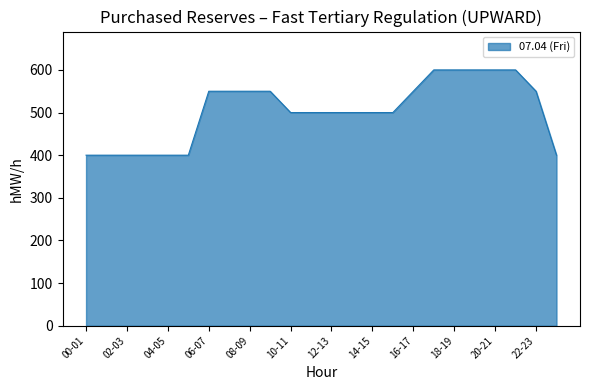

Does the chart display data point markers on the line(s)?

No